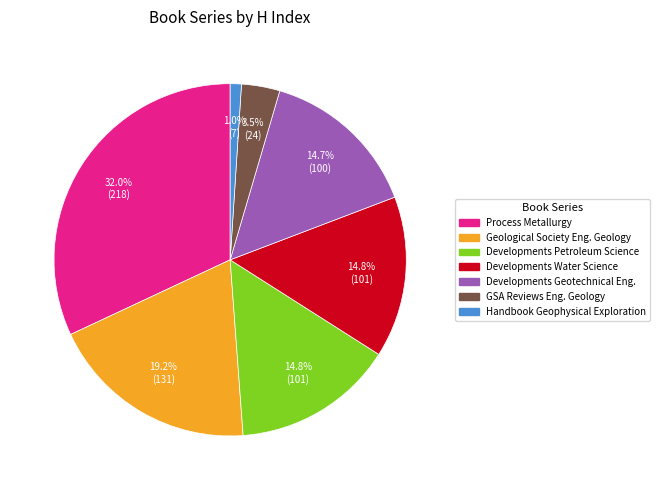

True or false: Process Metallurgy accounts for 24% of the total.

False